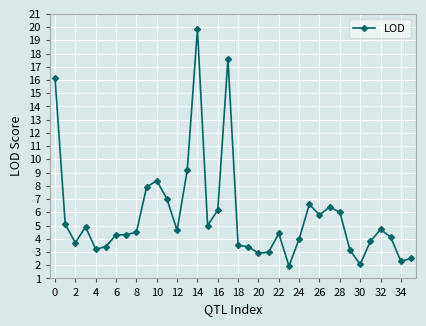

What is the difference between the maximum and minimum values?

17.9